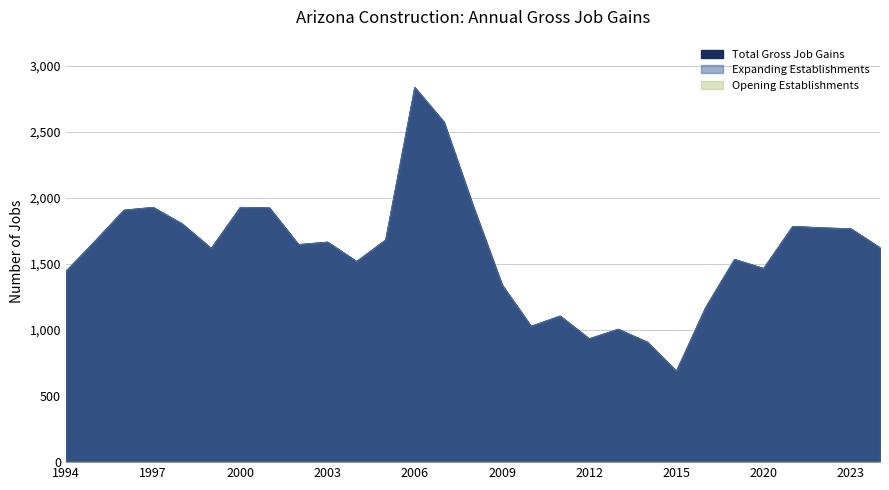

What is the maximum value shown in the chart?

2837